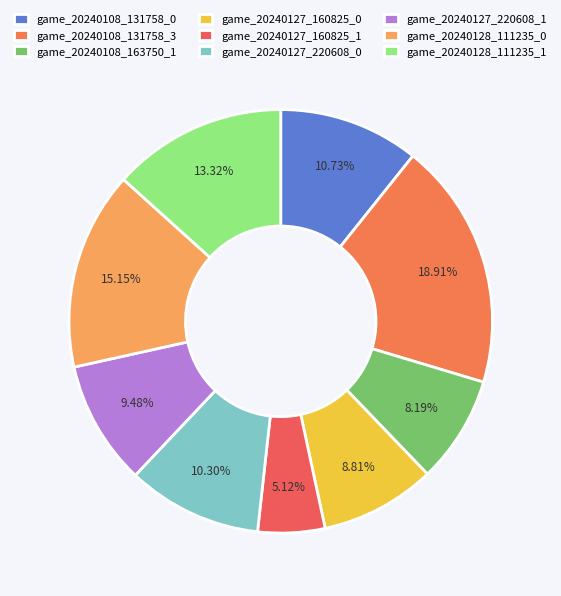

How many slices are in this pie chart?

9